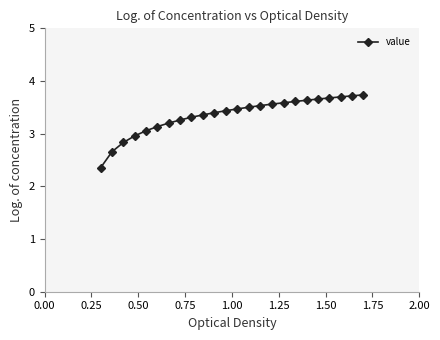

What is the greatest value displayed?

3.7